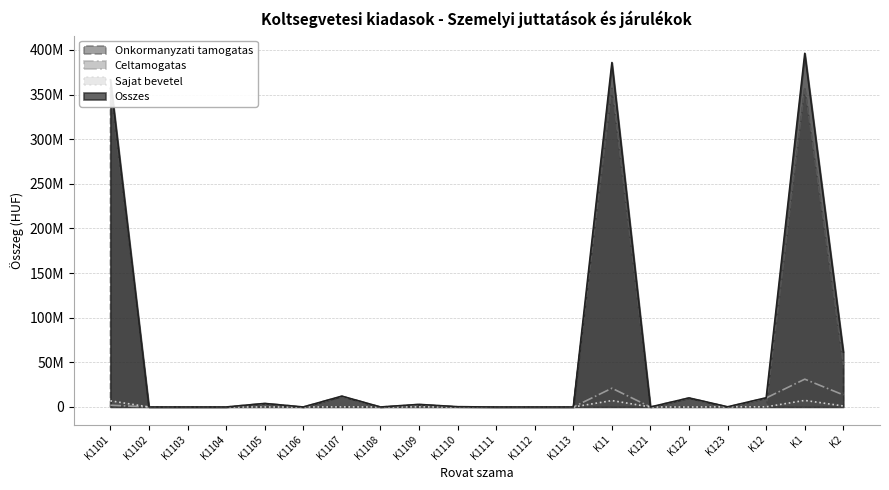

Is the value of Osszes at K1 greater than the value of Sajat bevetel at K1102?

Yes